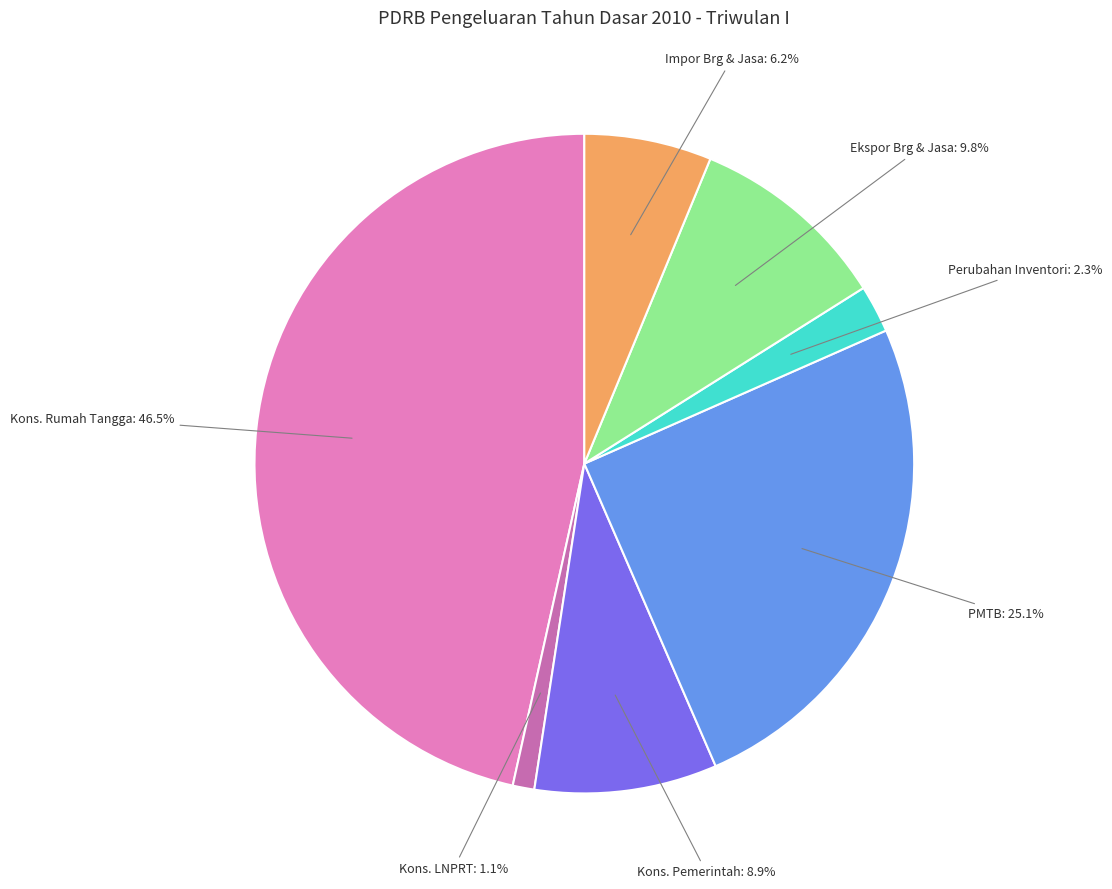

Approximately how many times larger is the value at Perubahan Inventori compared to Kons. Pemerintah?

0.3